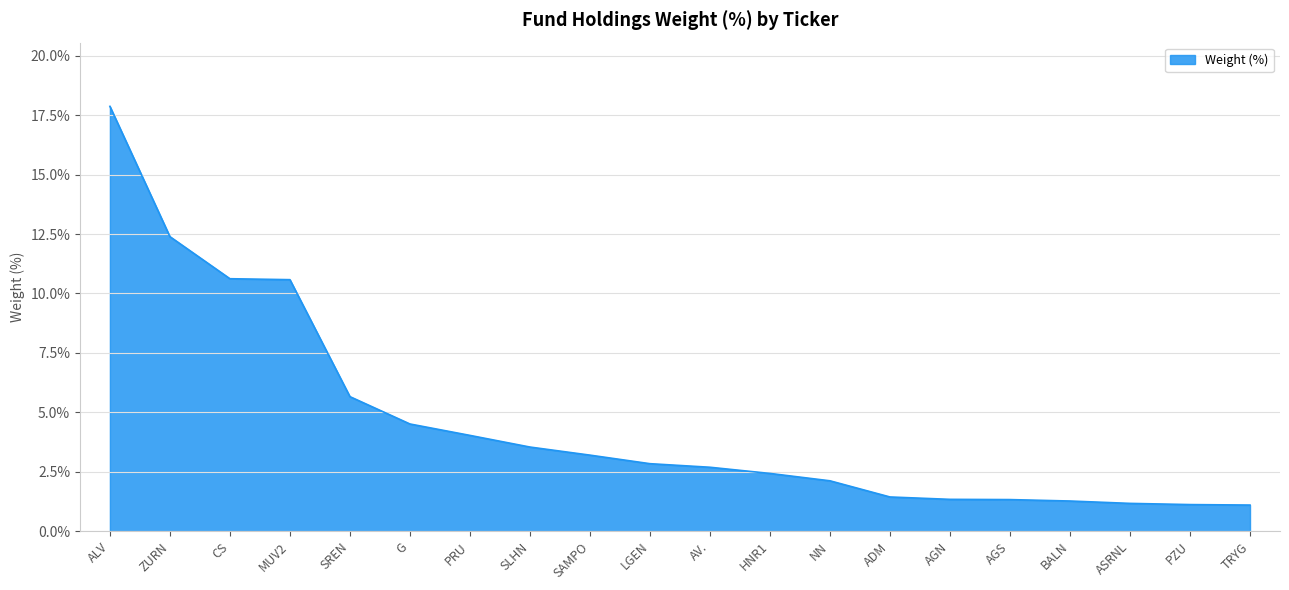

At which label does the data first exceed 2?

ALV